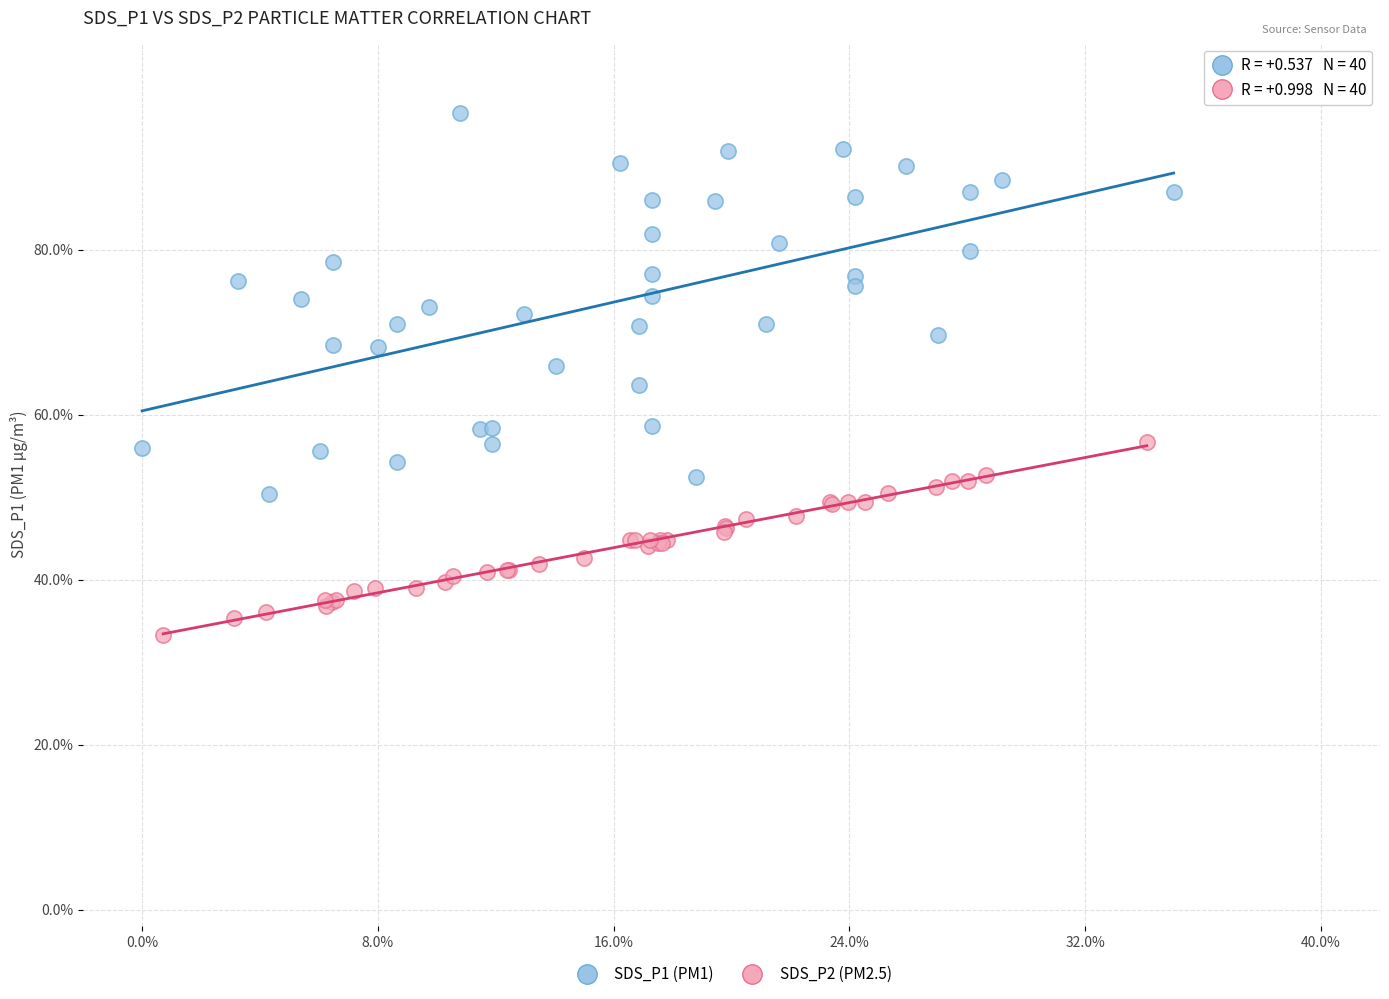

Which series contains the lowest Y value?

SDS_P2 (PM2.5)